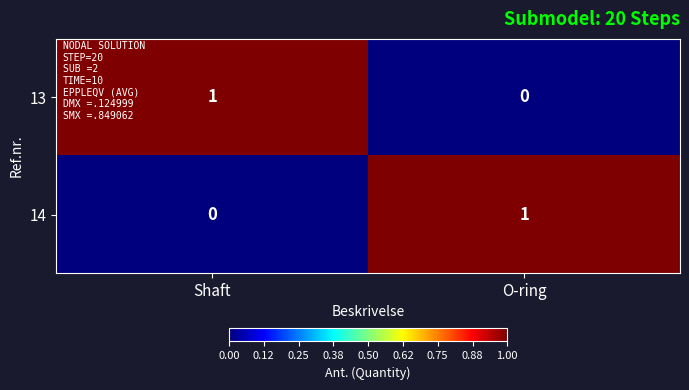

At which label is 13 closest to 0?

O-ring